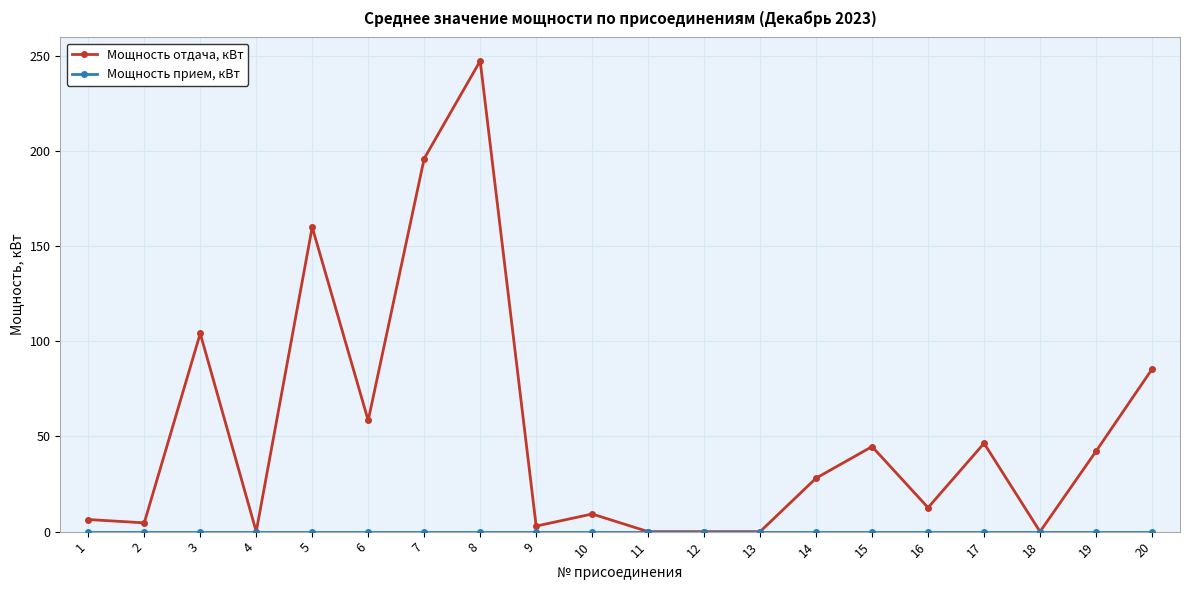

True or false: Мощность отдача, кВт has a value of 377.2 at 8.

False